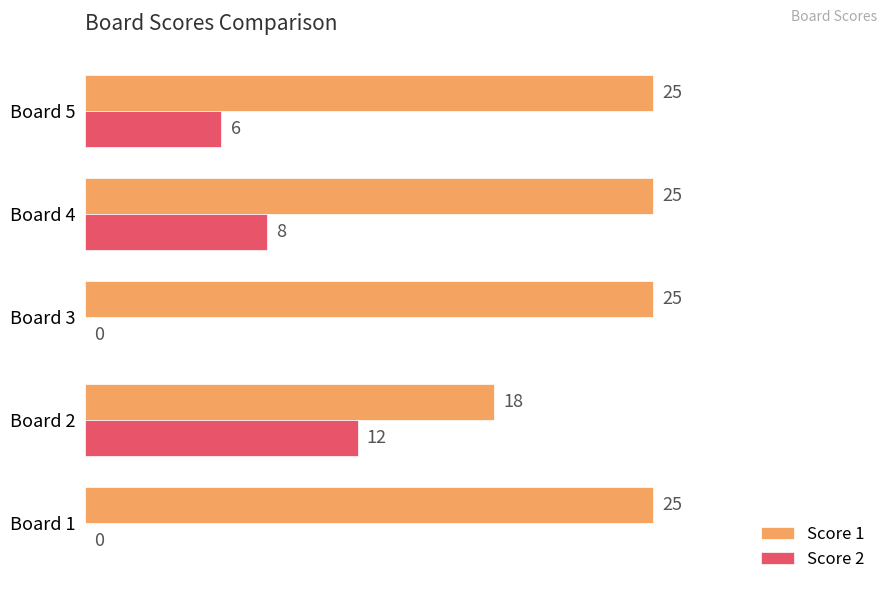

At which label is Score 1 closest to 21?

Board 2